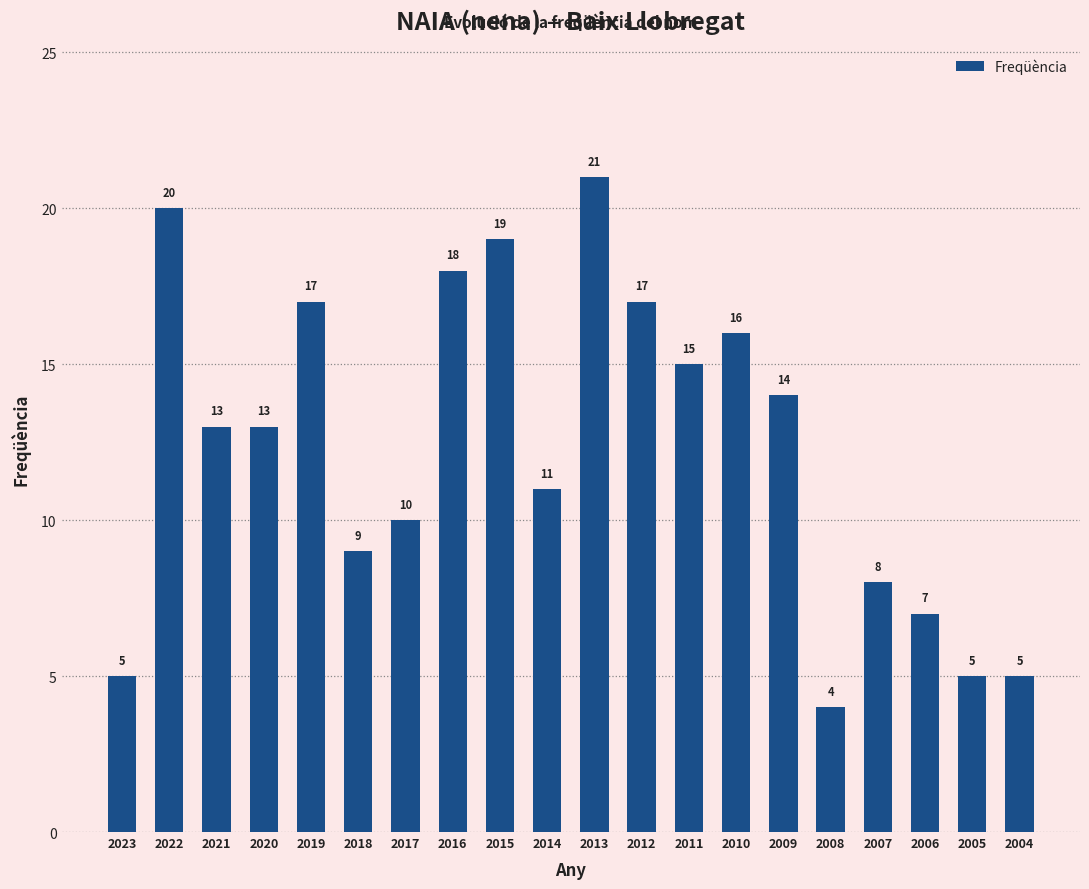

What is the ratio of the value at 2005 to the value at 2004?

1.0